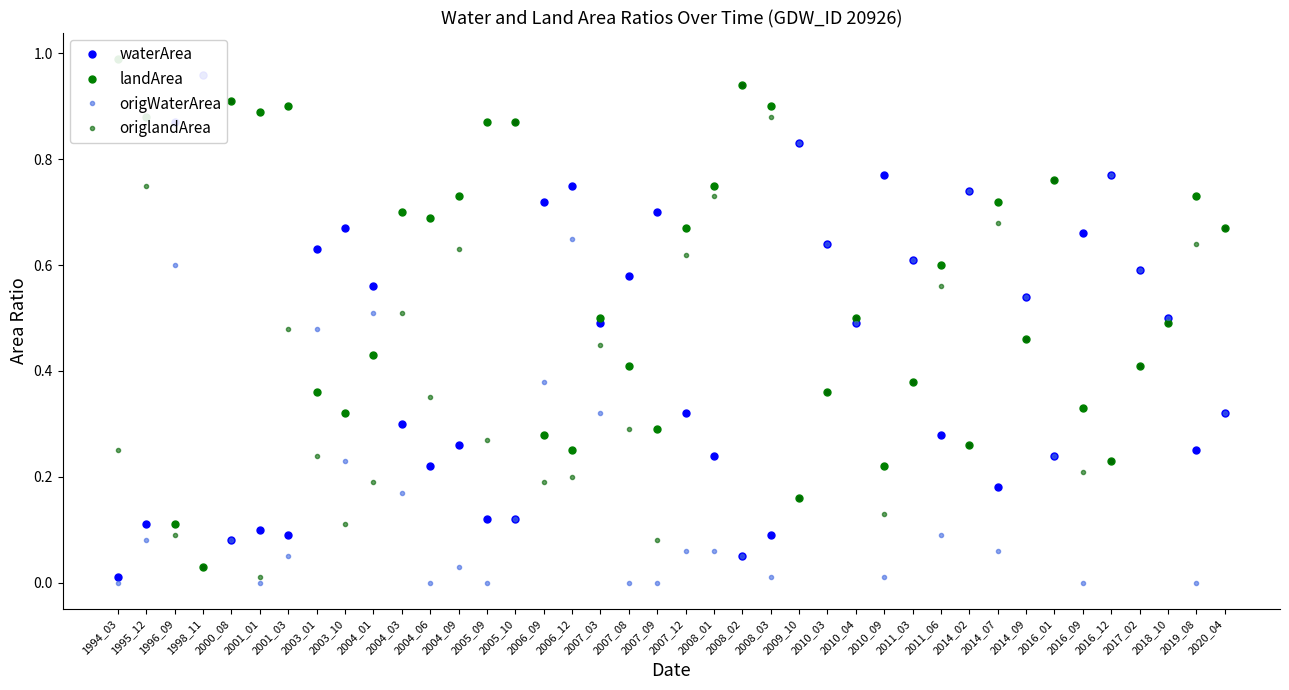

Is it true that landArea equals 0.7 at 2014_07?

True